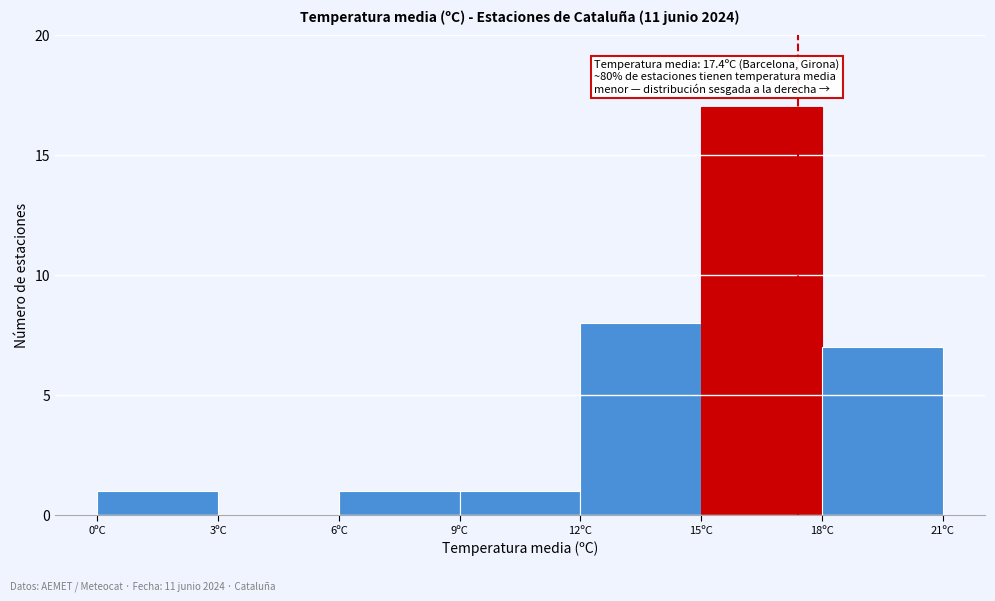

Which range on the x-axis has the tallest bar?

15 to 18